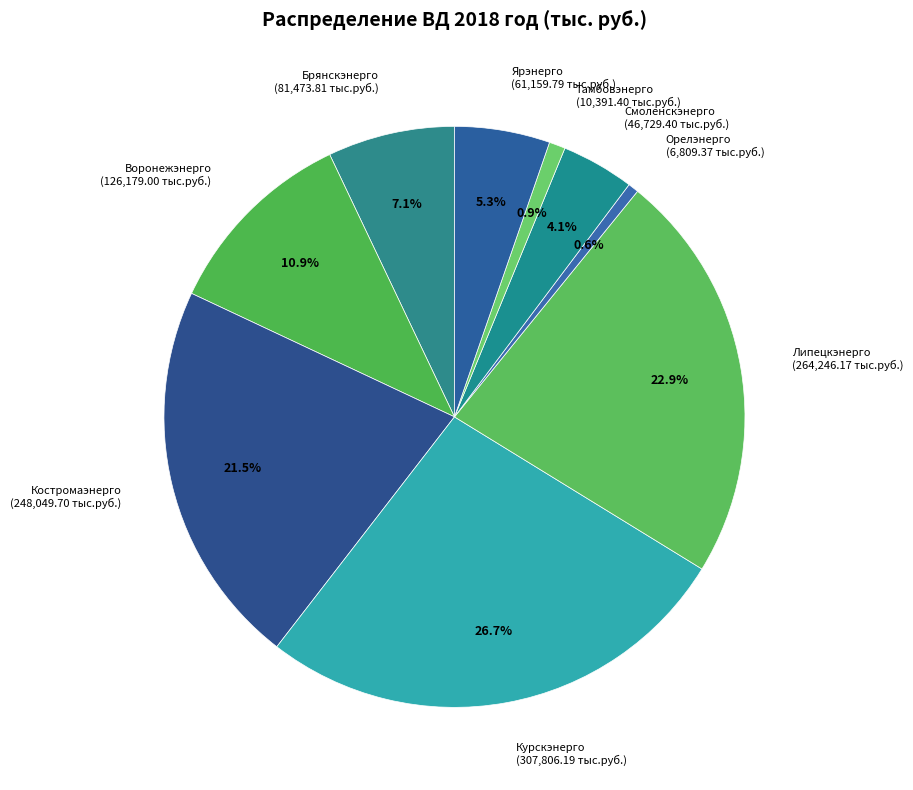

To the nearest percent, what is the difference between the largest and smallest slice percentages?

26%